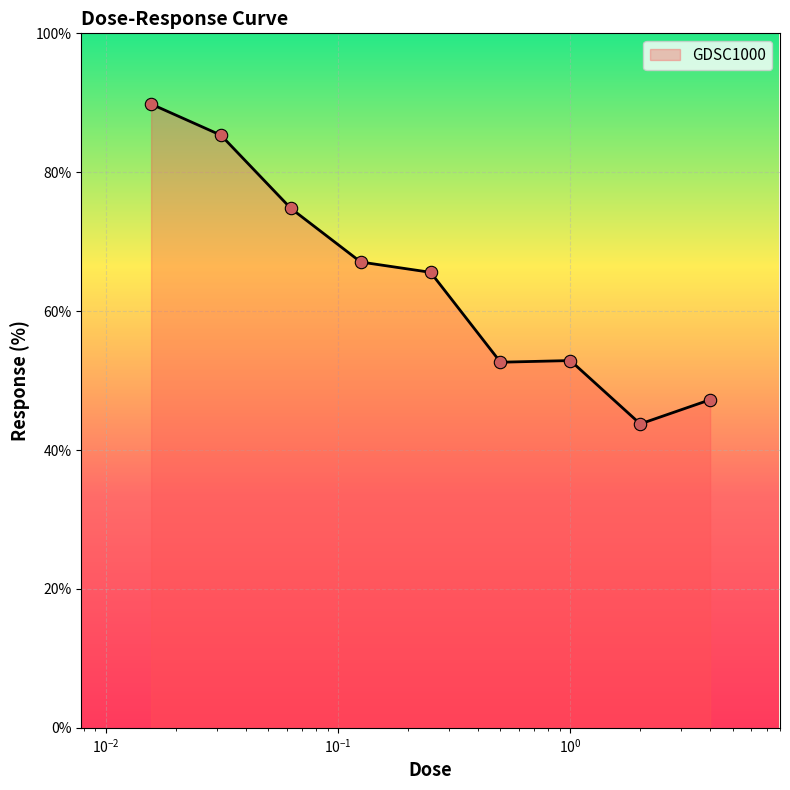

What is the greatest value displayed?

89.8